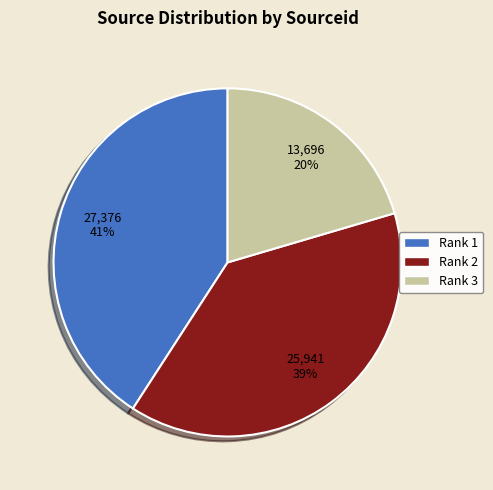

To the nearest percent, what is the average slice percentage?

33%